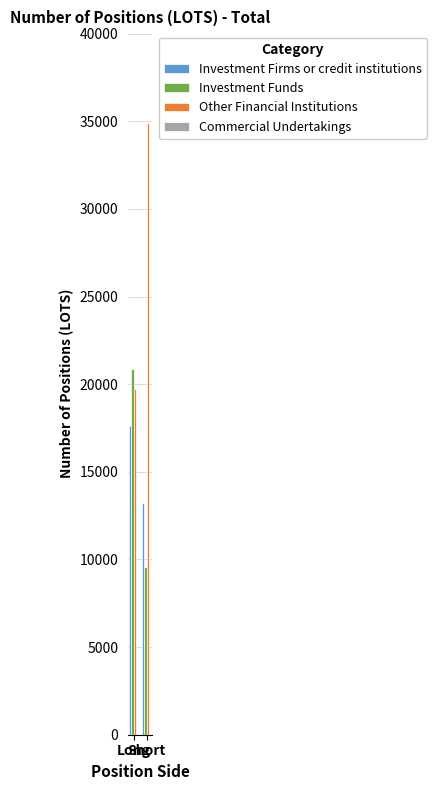

How many values in the Investment Firms or credit institutions series exceed 17623?

1